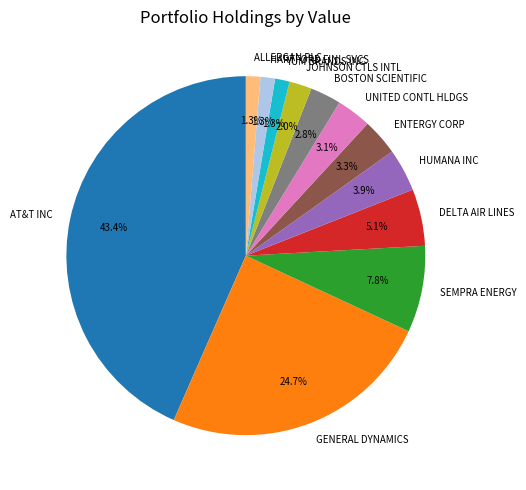

What percentage is the HUMANA INC slice, to the nearest percent?

4%